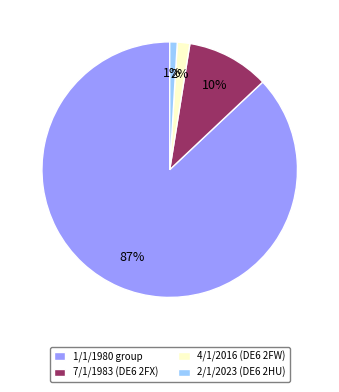

Count the number of slices in the pie.

4